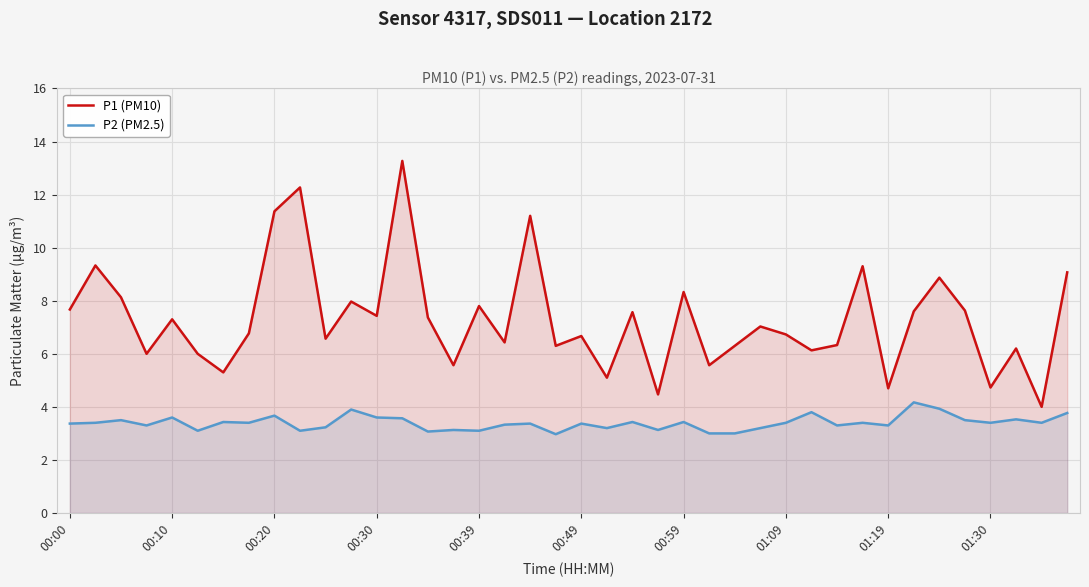

At 15, list the series in order from smallest to largest.

P2 (PM2.5), P1 (PM10)